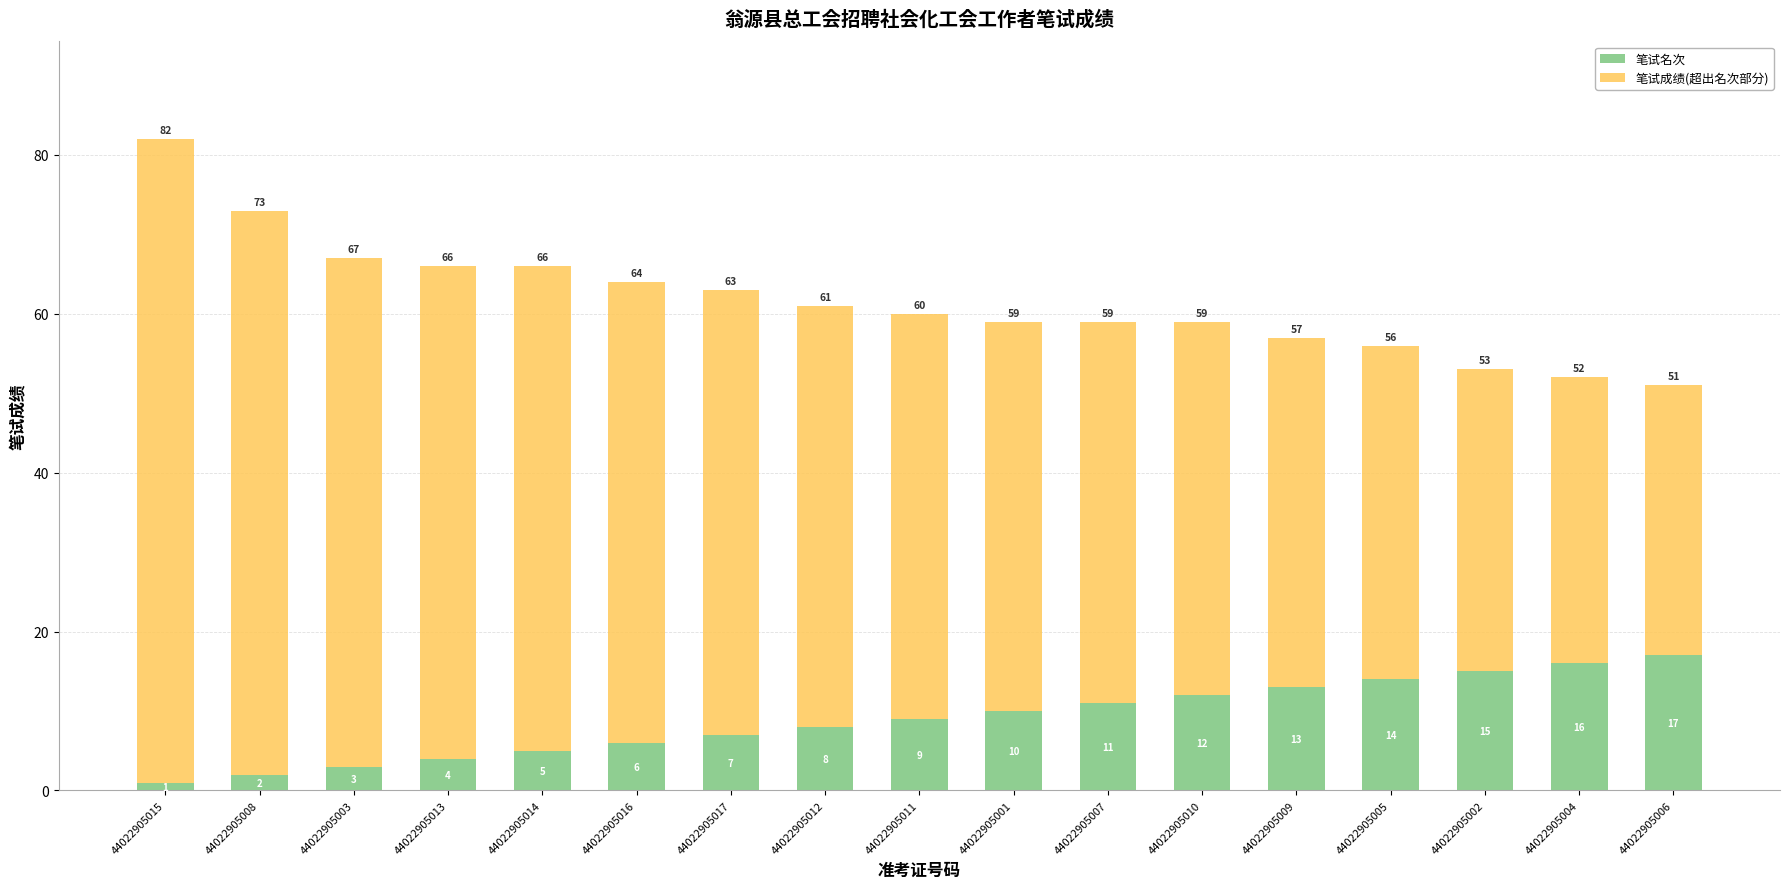

True or false: 笔试名次 has a value of 3 at 44022905012.

False